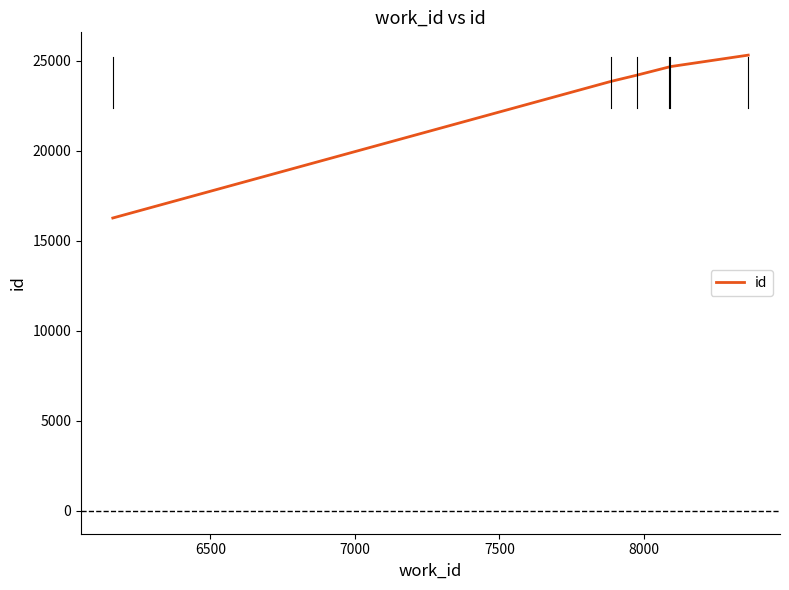

What is the difference between the second highest and second lowest values?

821